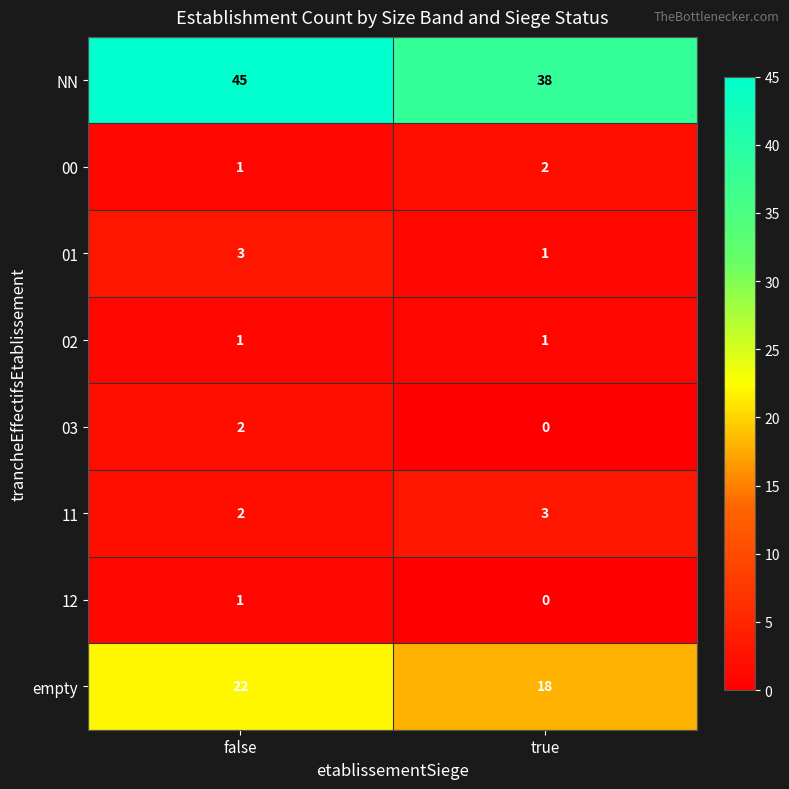

What is the total value across all series at true?

63